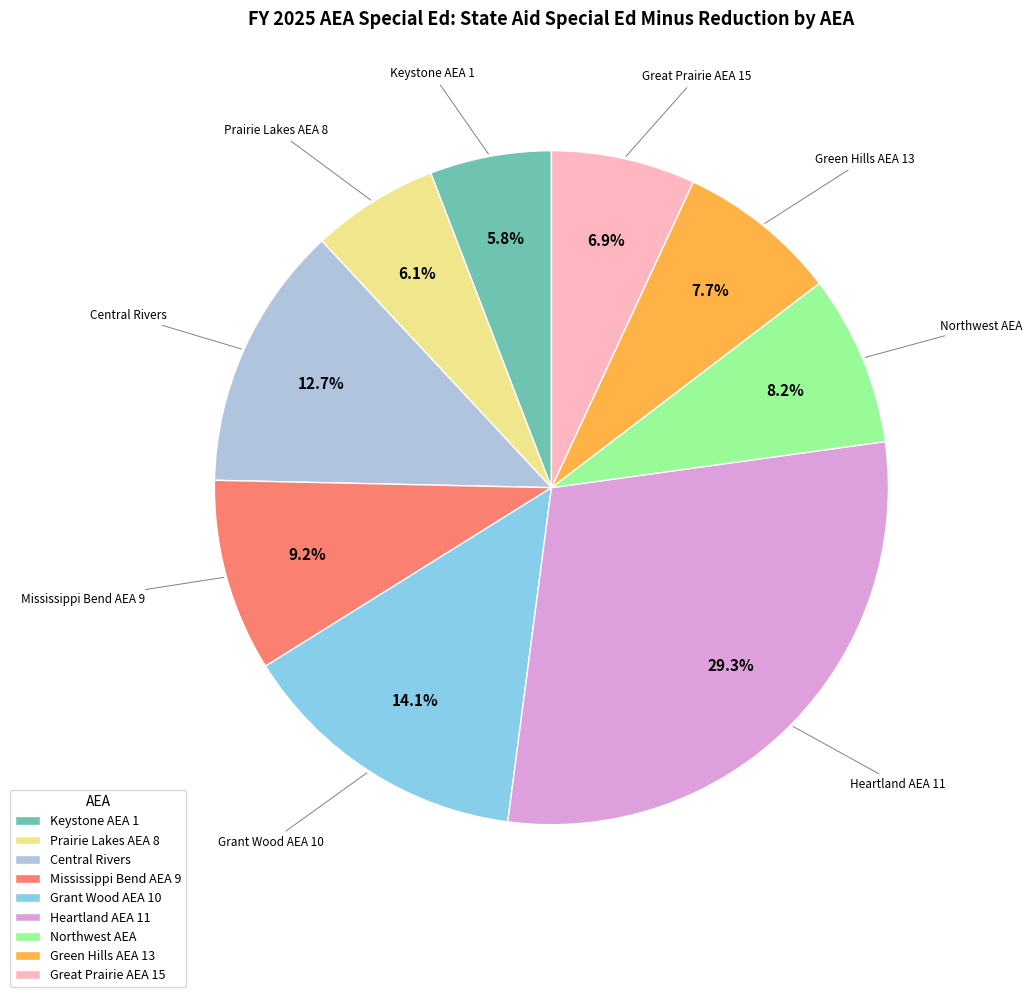

What is the largest slice in the pie chart?

Heartland AEA 11